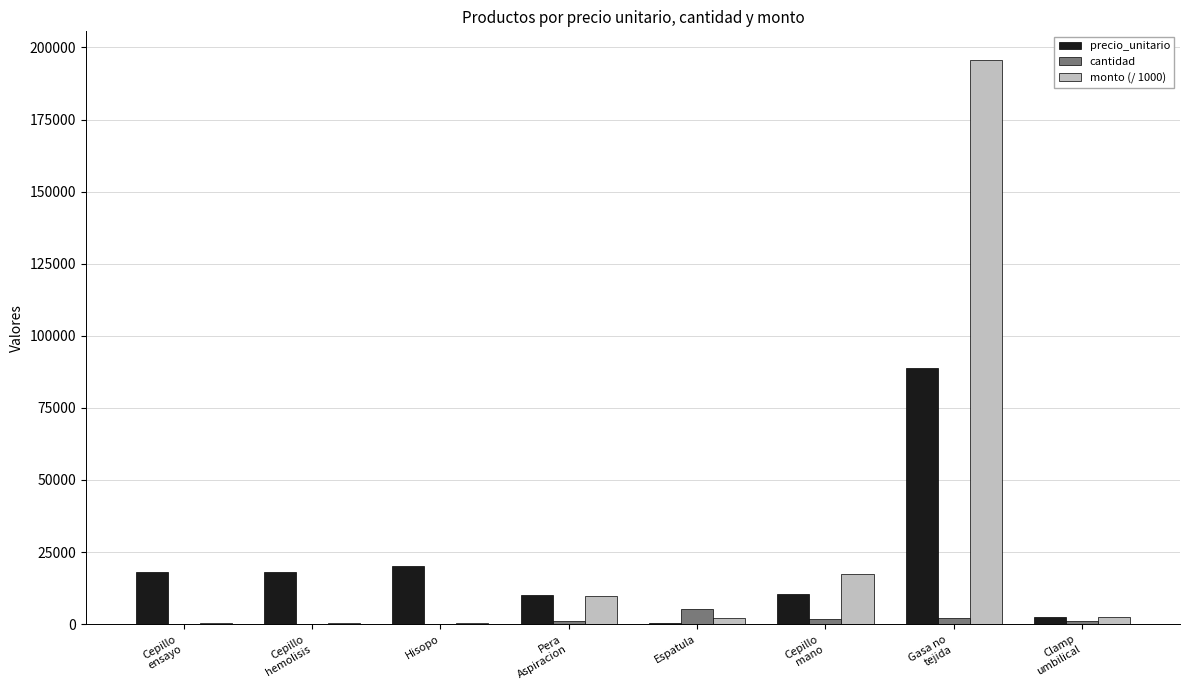

At which category does the chart reach its peak across all series?

Gasa no
tejida